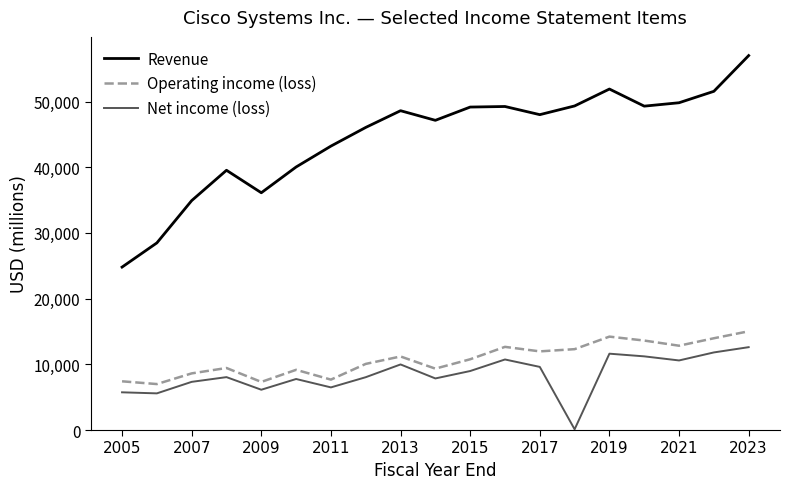

What is the minimum value for Operating income (loss)?

6996